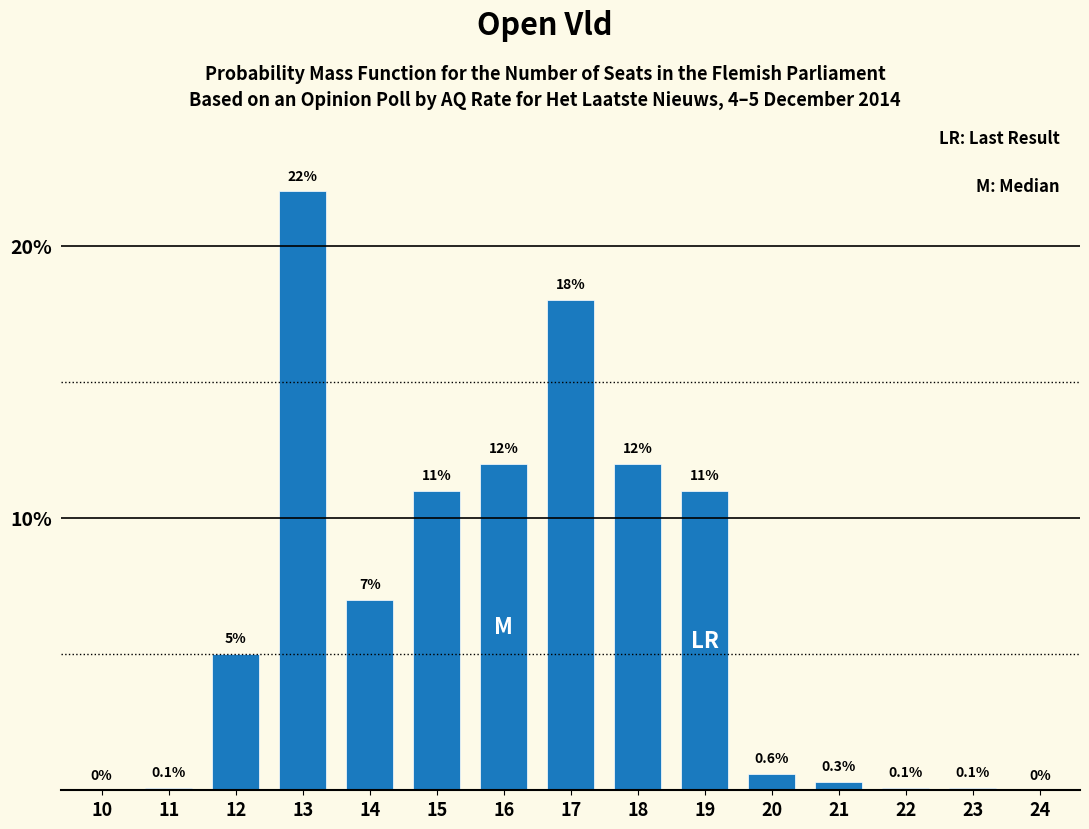

Reading right to left, what are all the values shown in this chart?

24=0.0	23=0.1	22=0.1	21=0.3	20=0.6	19=11.0	18=12.0	17=18.0	16=12.0	15=11.0	14=7.0	13=22.0	12=5.0	11=0.1	10=0.0